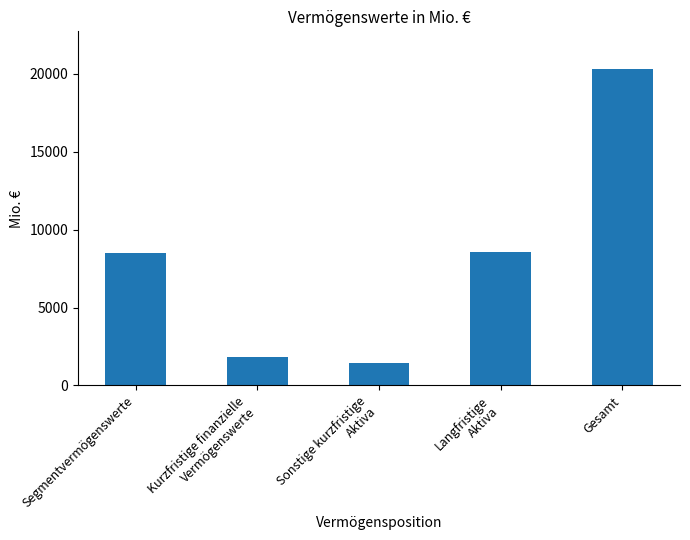

The chart shows a value of 8483 at Segmentvermögenswerte. True or false?

True